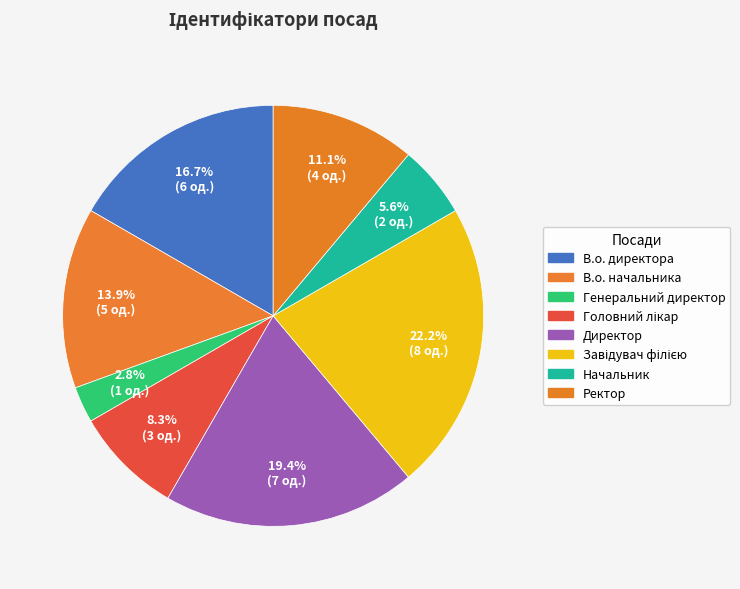

Count the number of slices in the pie.

8